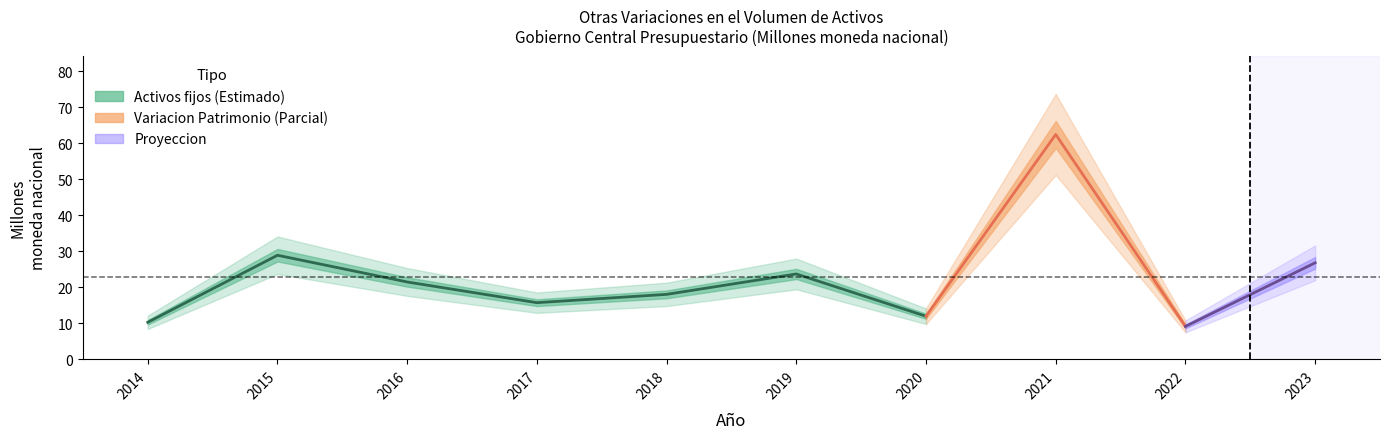

Is it true that Activos fijos equals 10.0 at 2016?

False